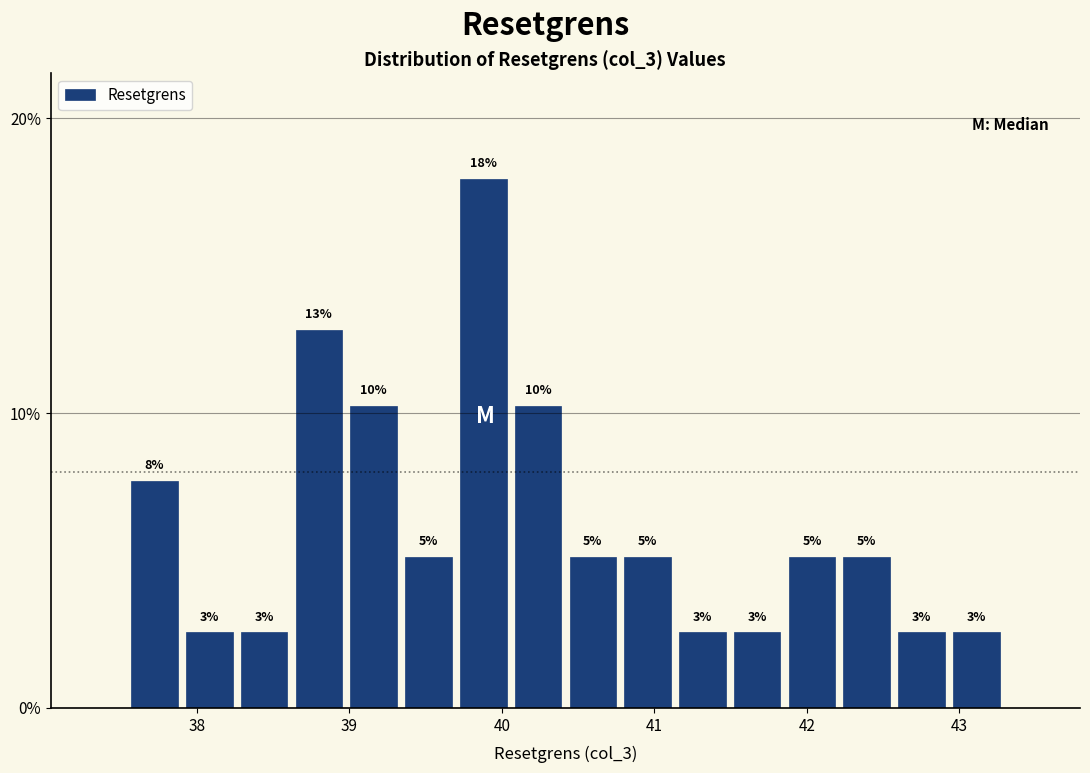

Around what value on the x-axis is the tallest bar? Give the approximate position of its centre, as read against the axis.

39.9